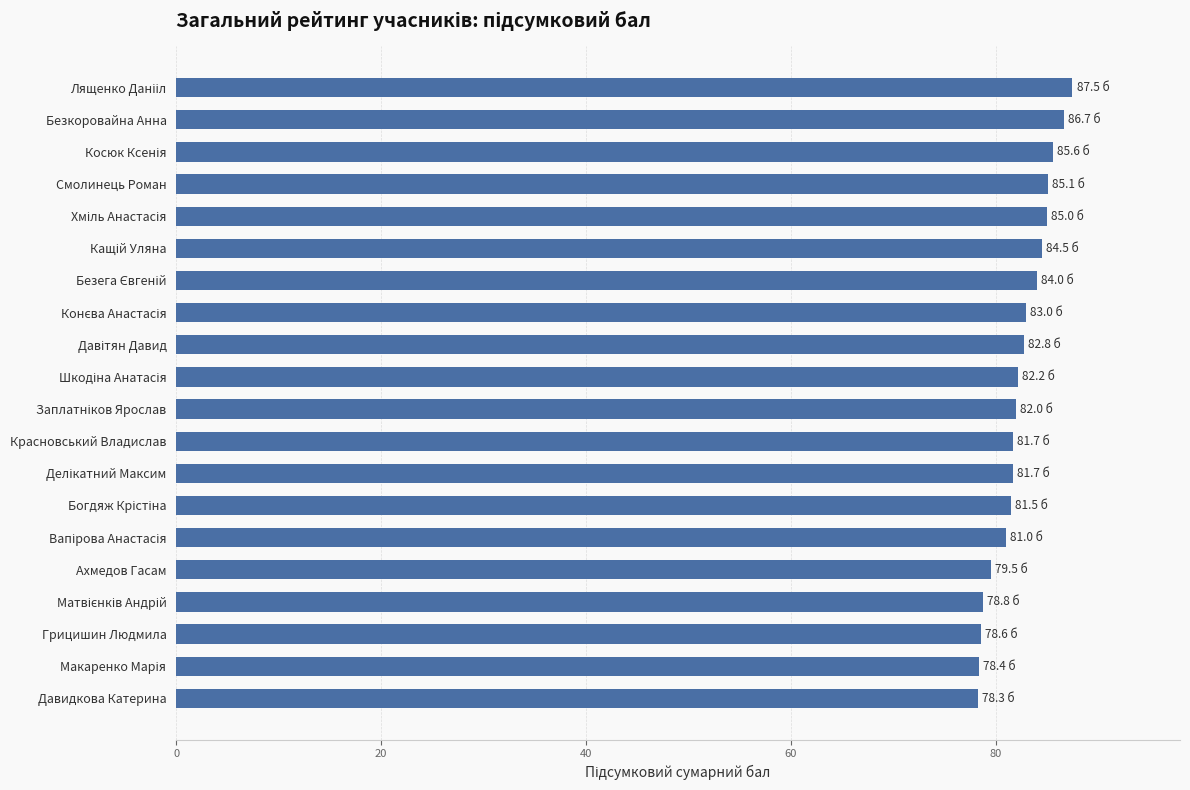

True or false: the data shows 19.3 at Давидкова Катерина.

False